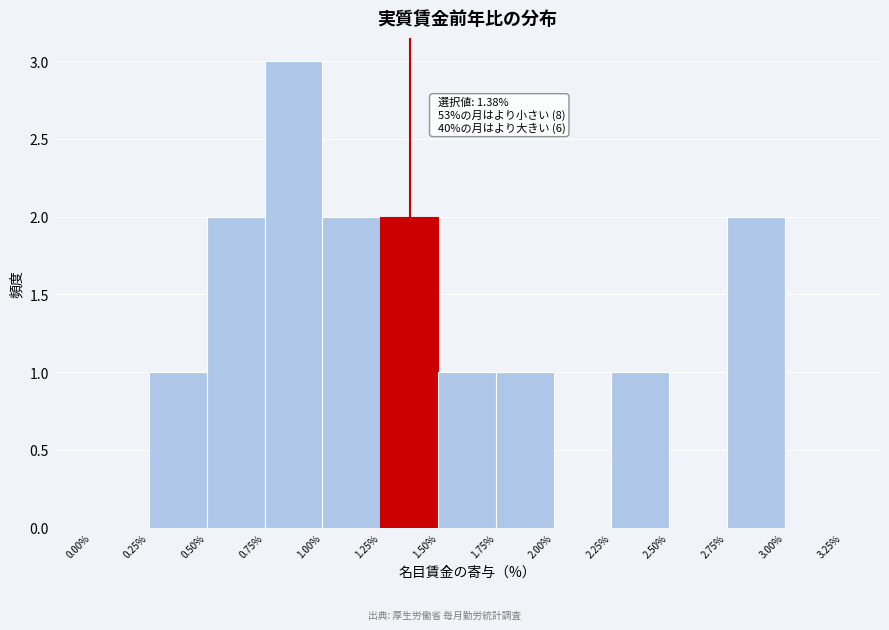

Over which range of the x-axis is the bar tallest?

0.75% to 1.00%